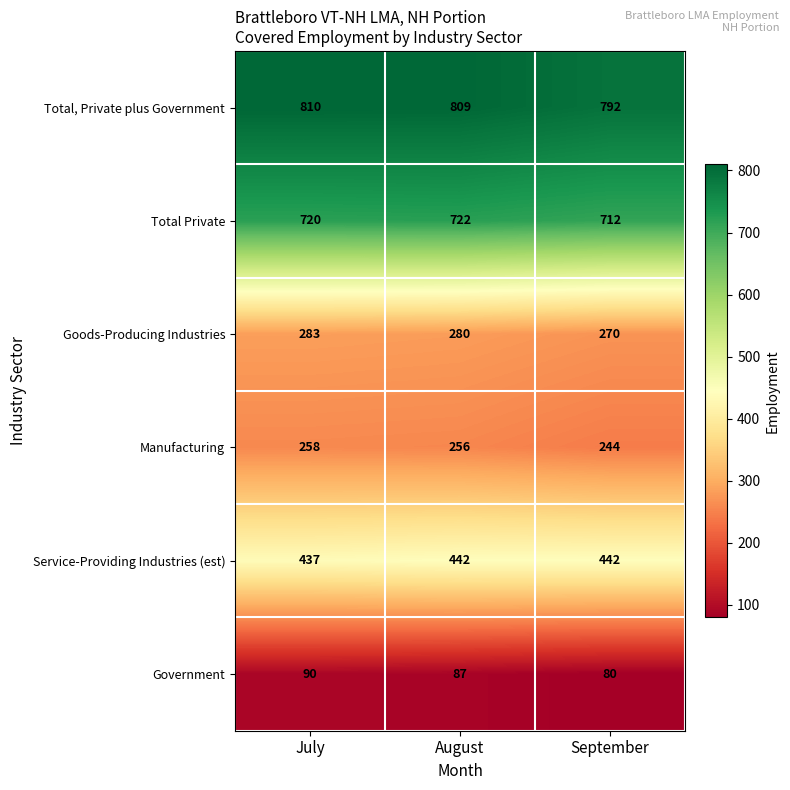

What is the difference between the Service-Providing Industries (est) values at August and July?

5